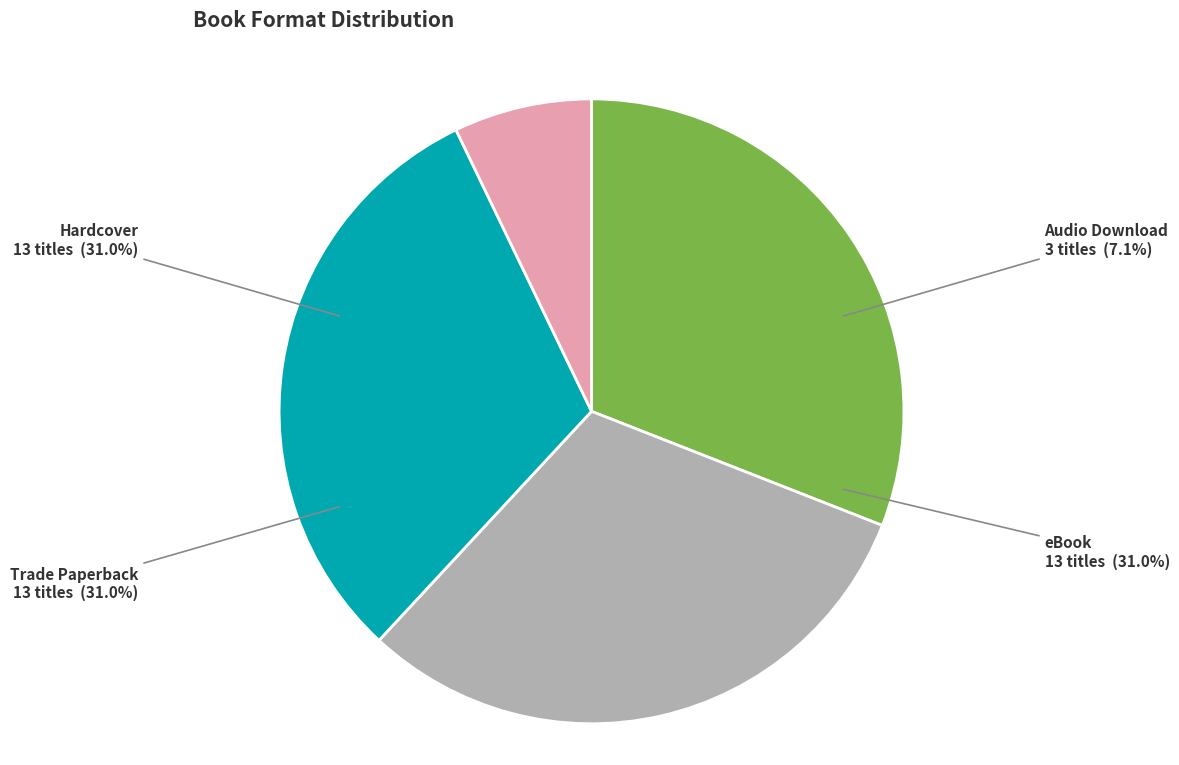

True or false: Hardcover accounts for 31% of the total.

True